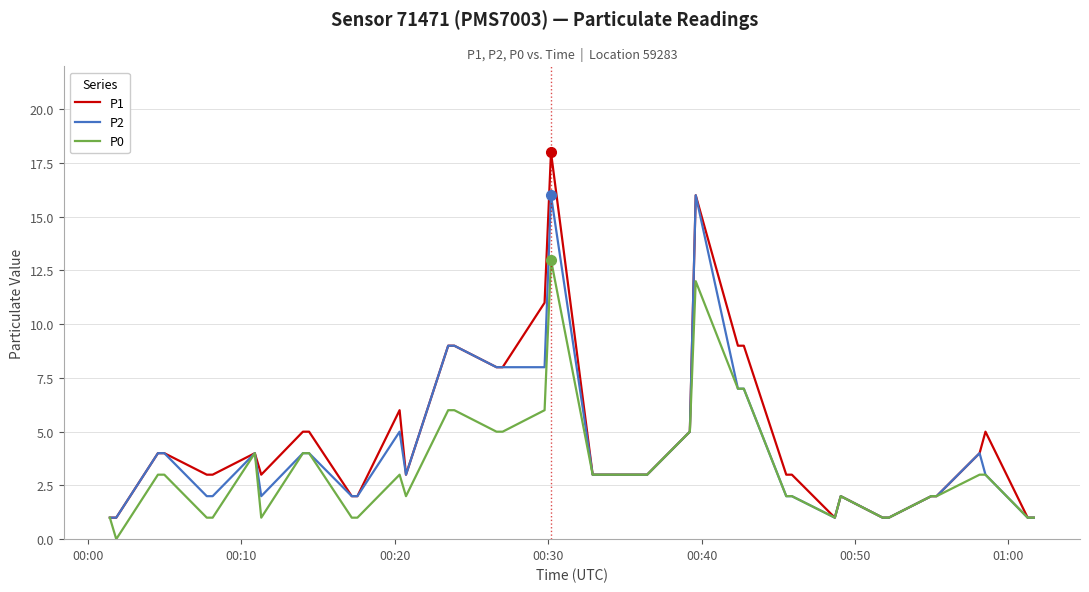

Which series has the widest spread of values?

P1